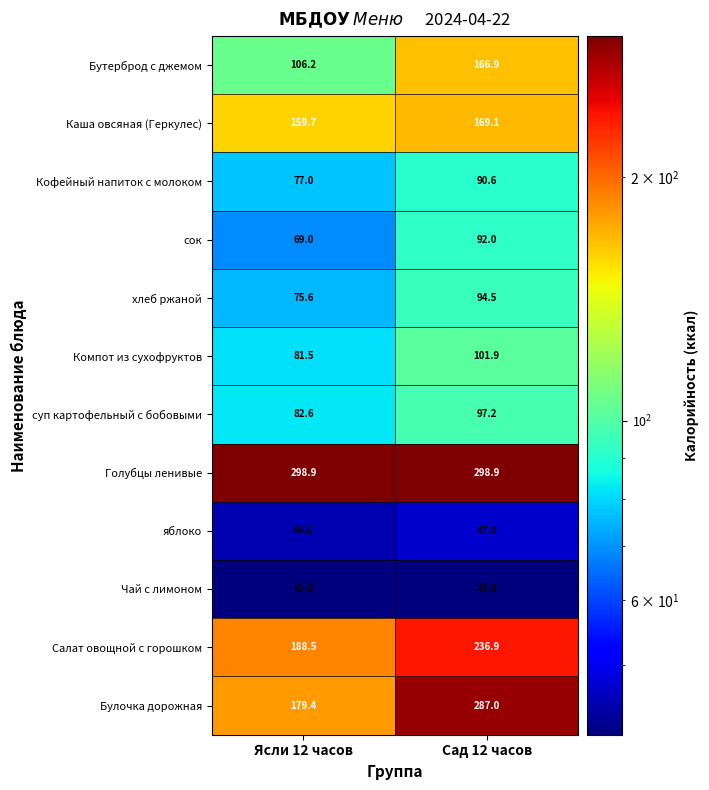

Rank the series by their maximum value, from lowest to highest.

Чай с лимоном, яблоко, Кофейный напиток с молоком, сок, хлеб ржаной, суп картофельный с бобовыми, Компот из сухофруктов, Бутерброд с джемом, Каша овсяная (Геркулес), Салат овощной с горошком, Булочка дорожная, Голубцы ленивые